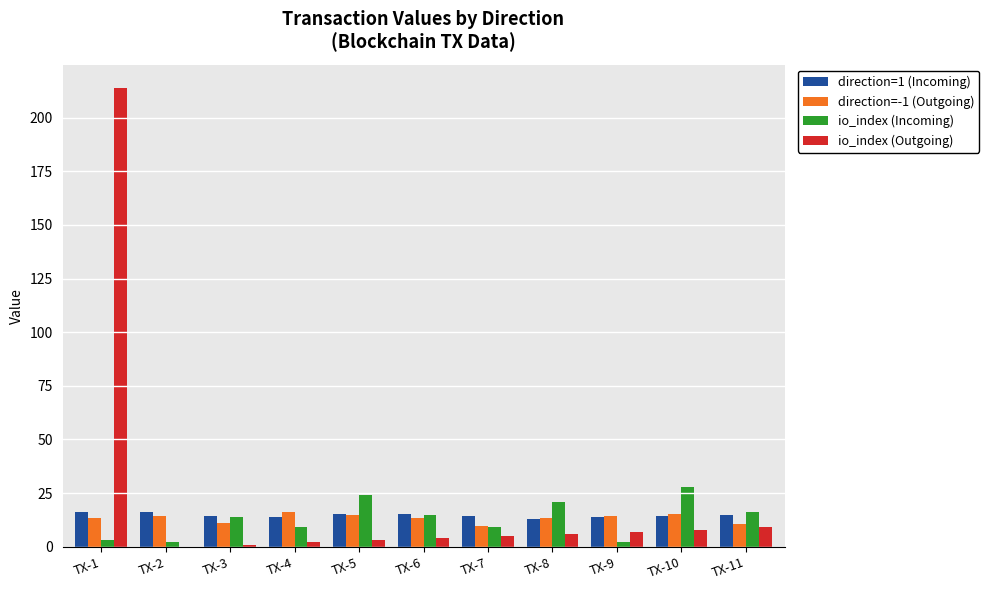

Which label corresponds to the largest value in the chart?

TX-1